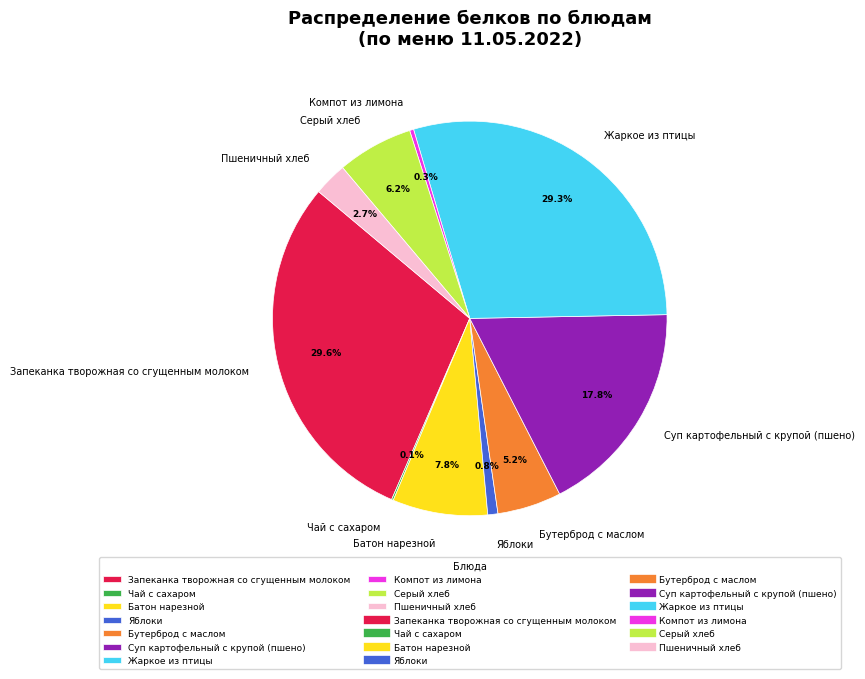

The Серый хлеб slice represents 1% of the pie. True or false?

False